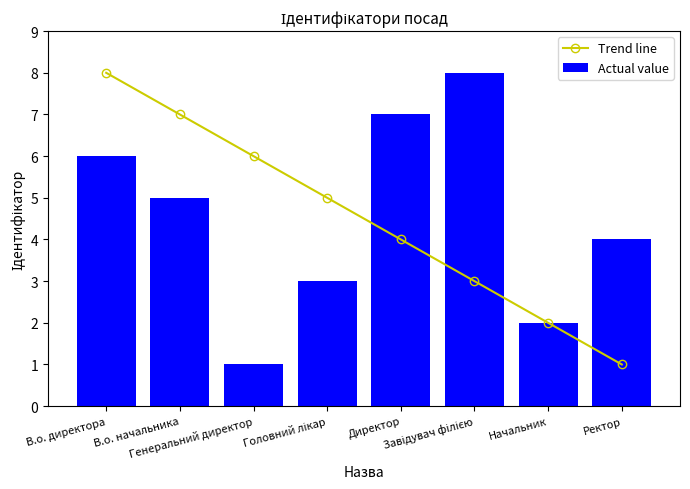

What position from the left is В.о. директора?

1